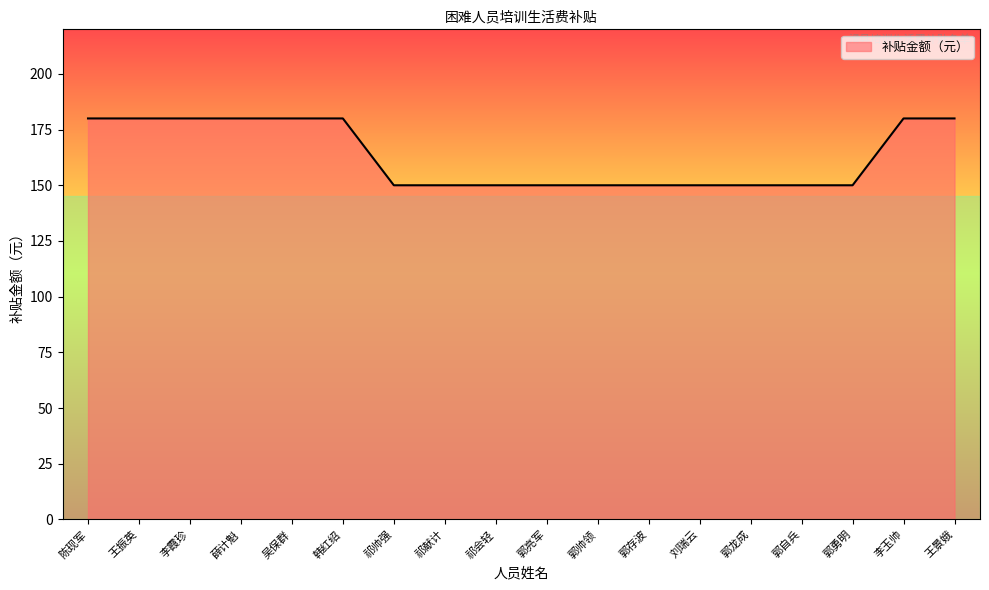

True or false: the data shows 150 at 郭亮军.

True